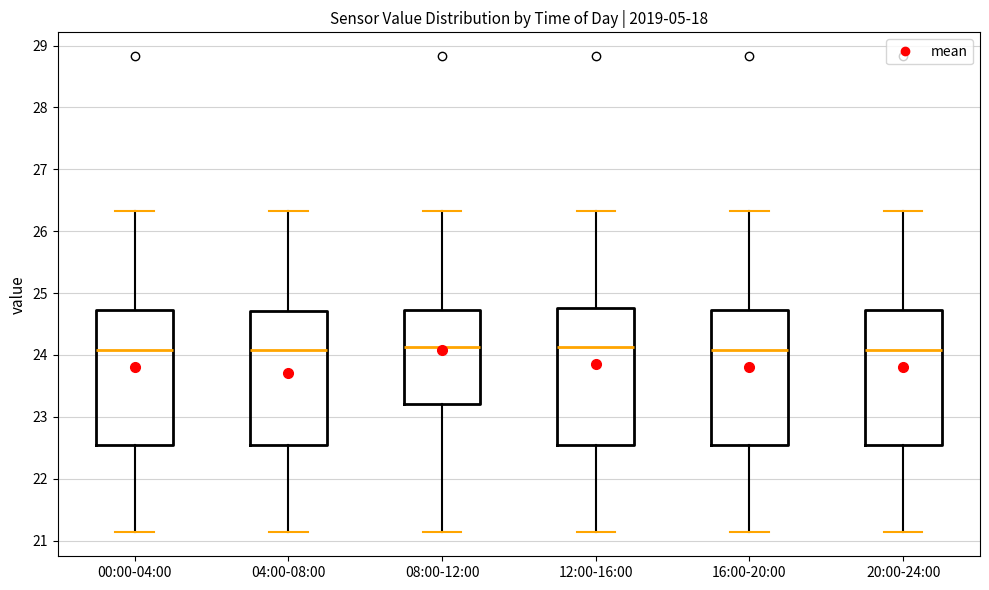

Where does the lower whisker of the box for 16:00-20:00 end on the y-axis? The values are not printed on the chart, so give them approximately, as read against the axis.

21.1